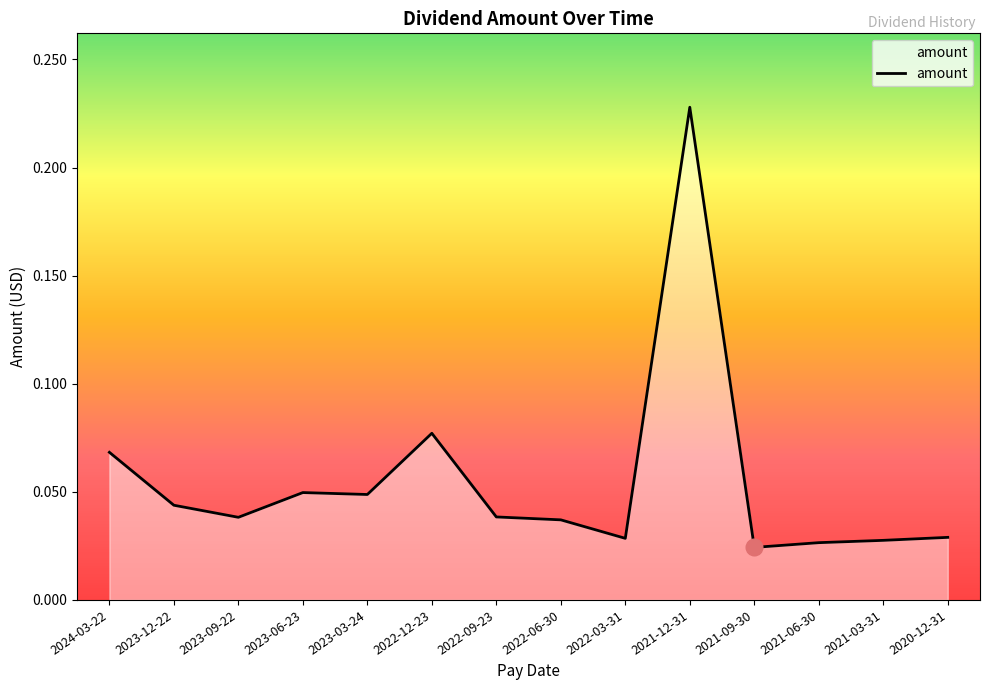

At which category does the chart reach its peak across all series?

2021-12-31